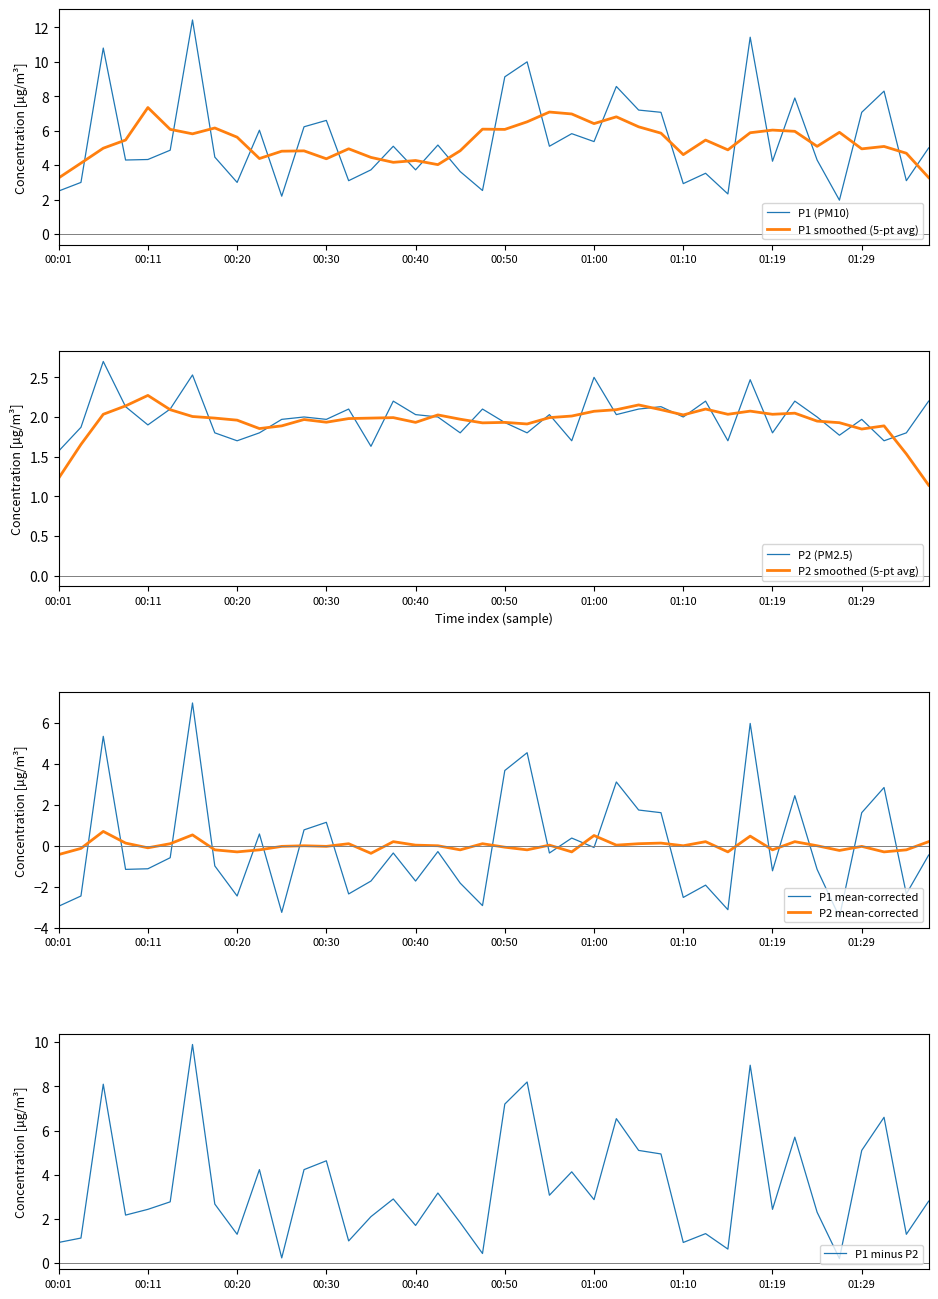

The P2 series shows 0.9 at 00:52. True or false?

False